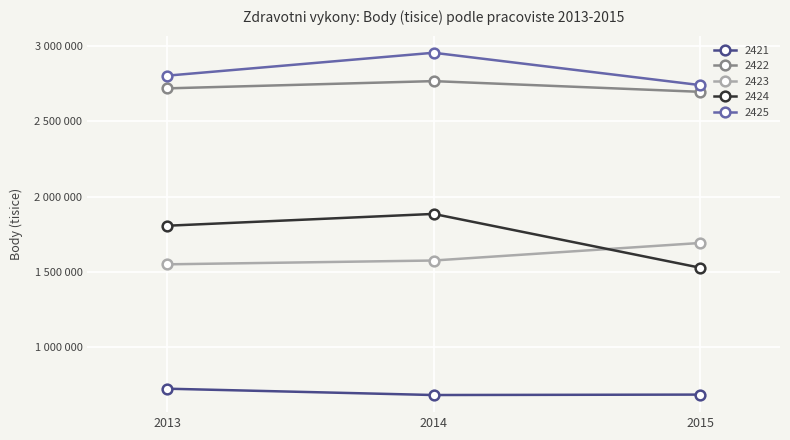

Does the chart have visible grid lines?

Yes